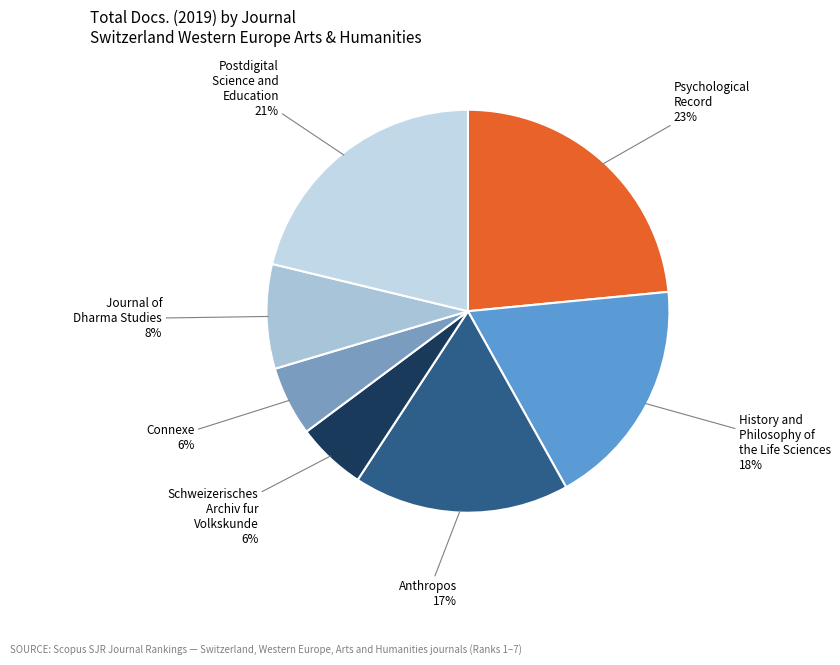

How many slices are in this pie chart?

7